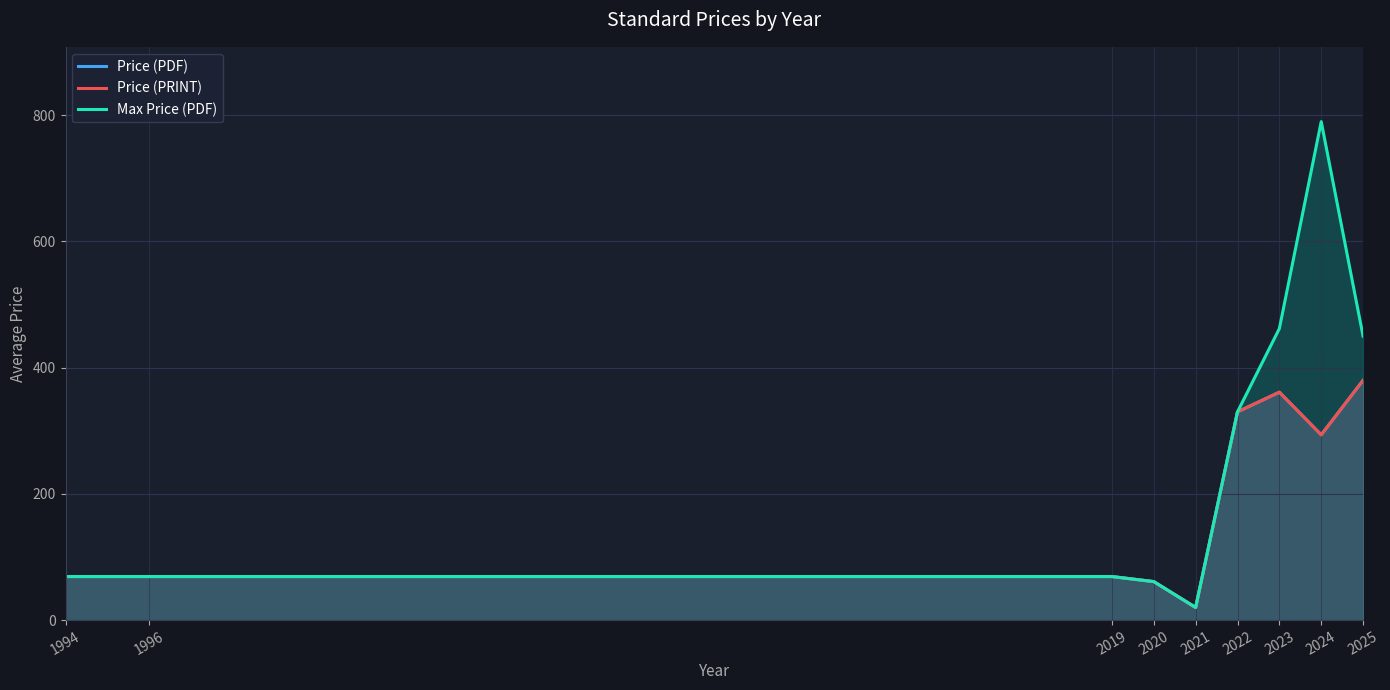

Count the number of categories in the chart.

9